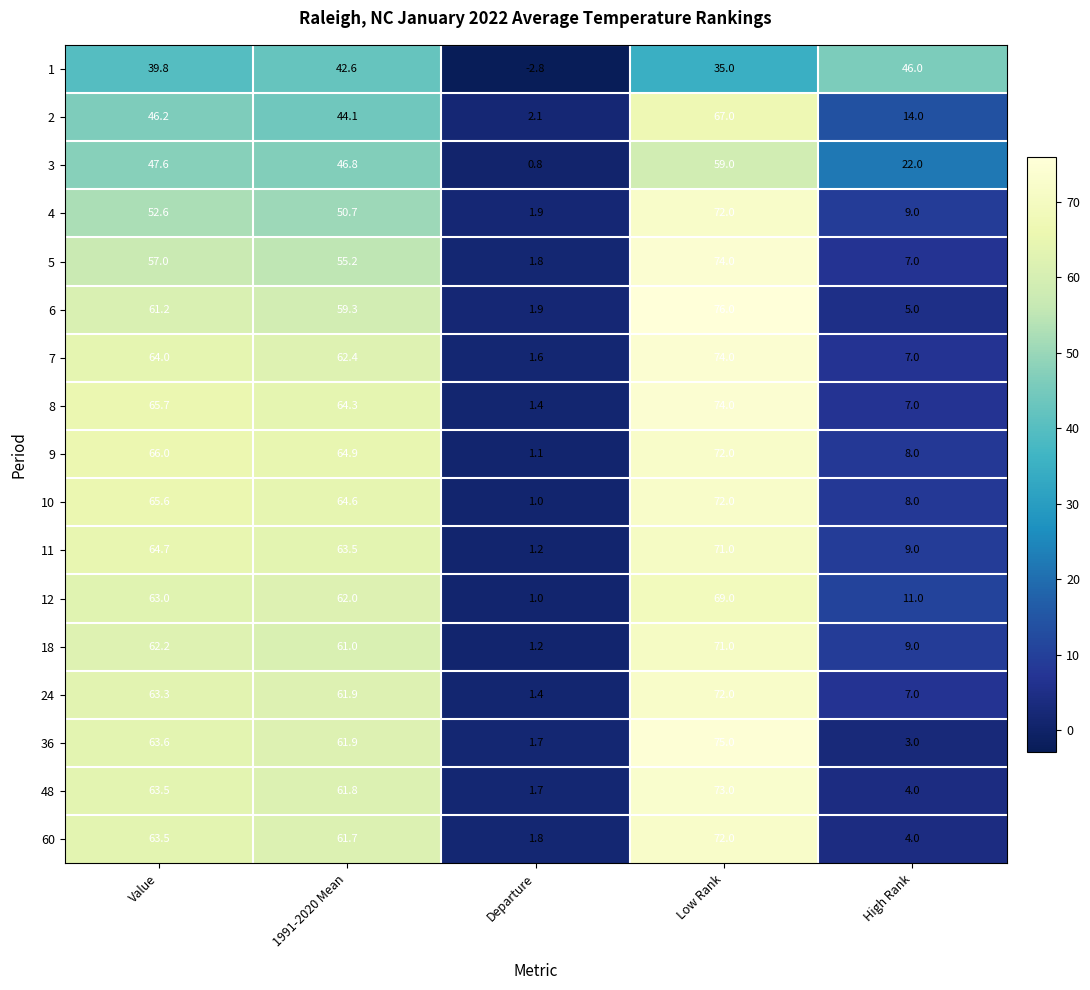

What is the maximum value shown in the chart?

76.0